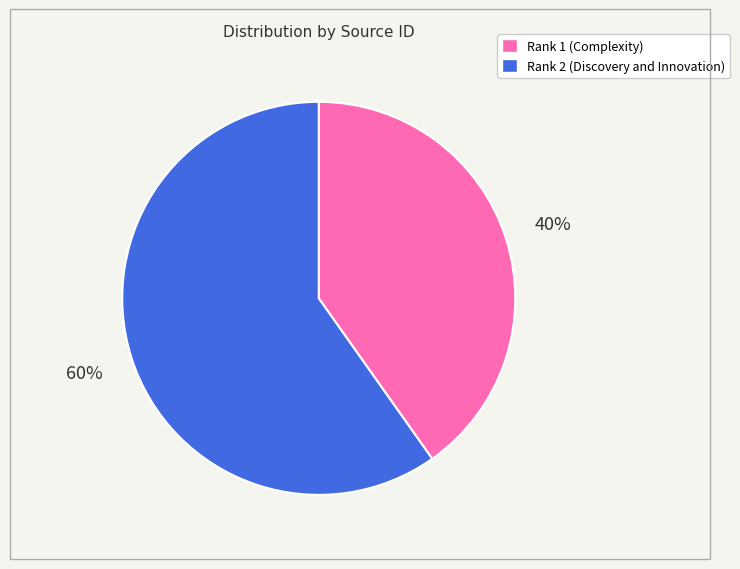

Approximately how many times larger is the value at Rank 2 (Discovery and Innovation) compared to Rank 1 (Complexity)?

1.5